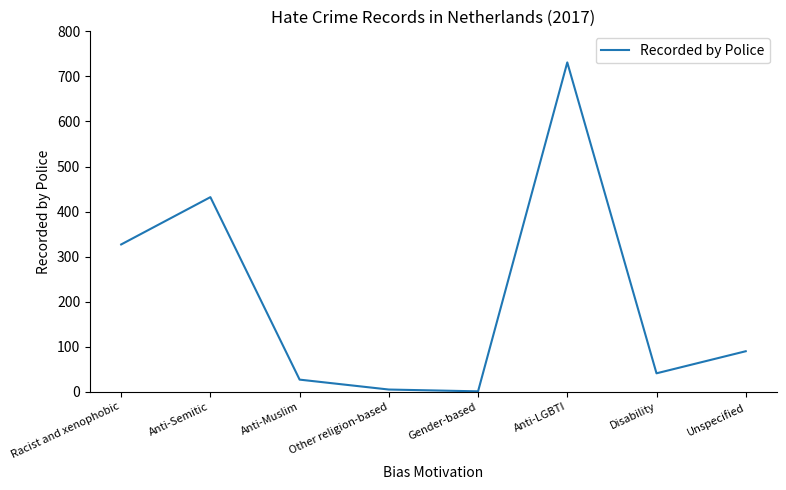

Read the value at Racist and xenophobic.

327